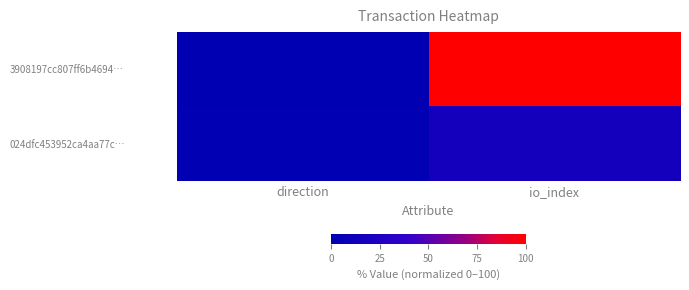

Between direction and io_index, which is larger?

io_index